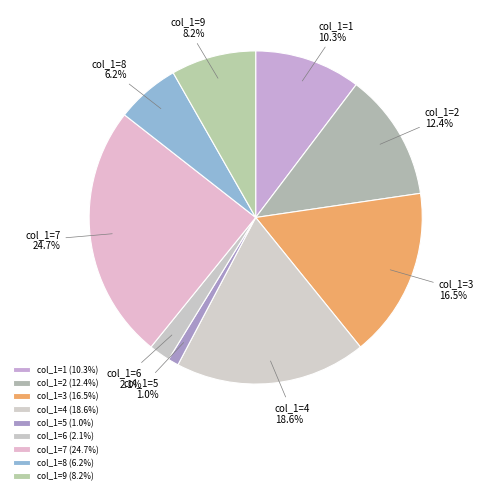

Count the number of slices in the pie.

9